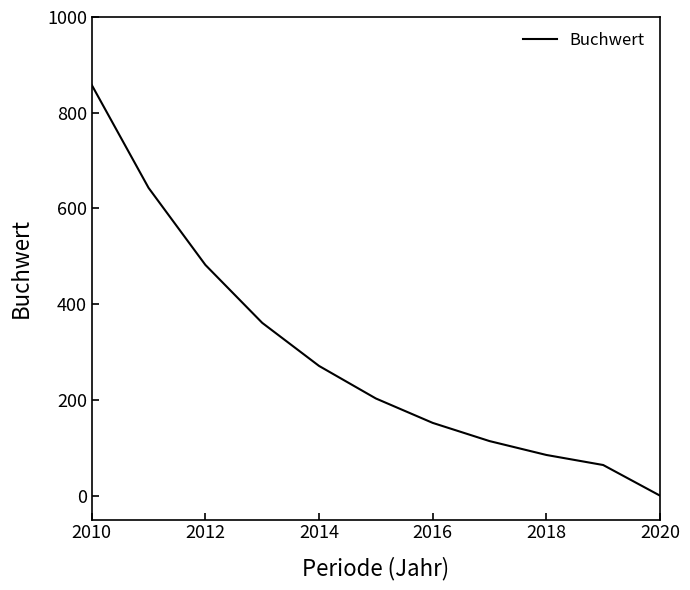

Does the chart have visible grid lines?

No